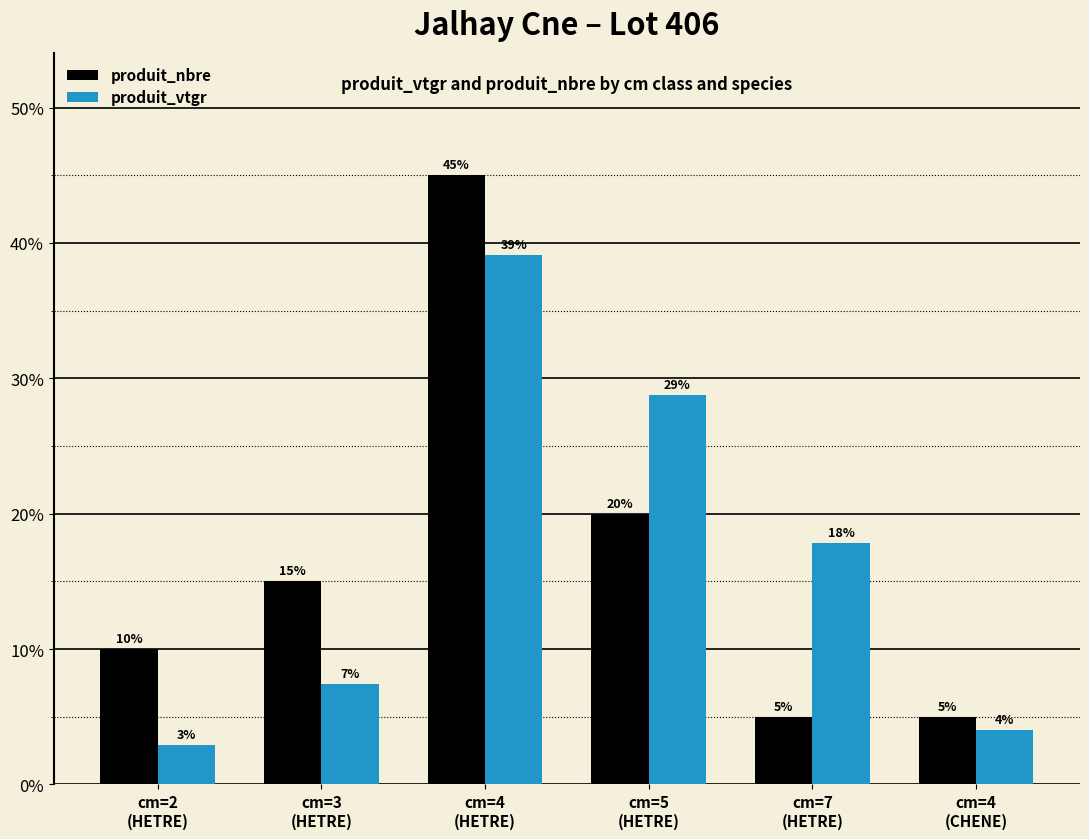

What is the spread (max minus min) of values at cm=2
(HETRE)?

7.1